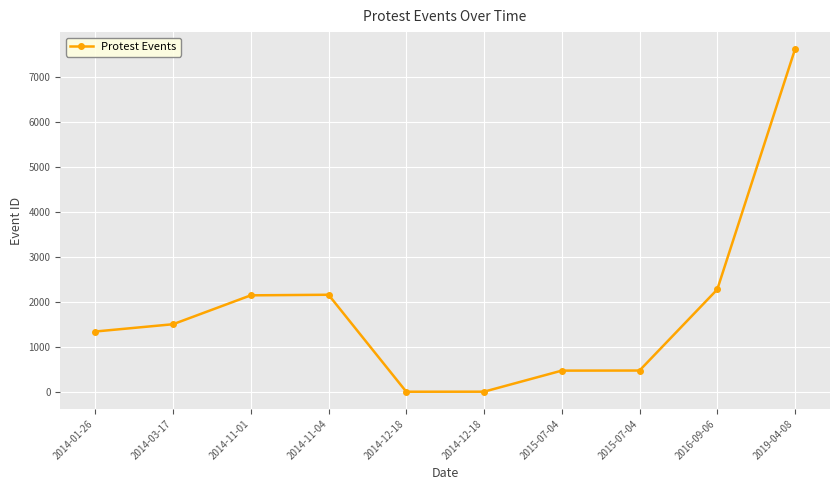

What is the difference between the values at 2014-12-18 and 2014-11-04?

2154